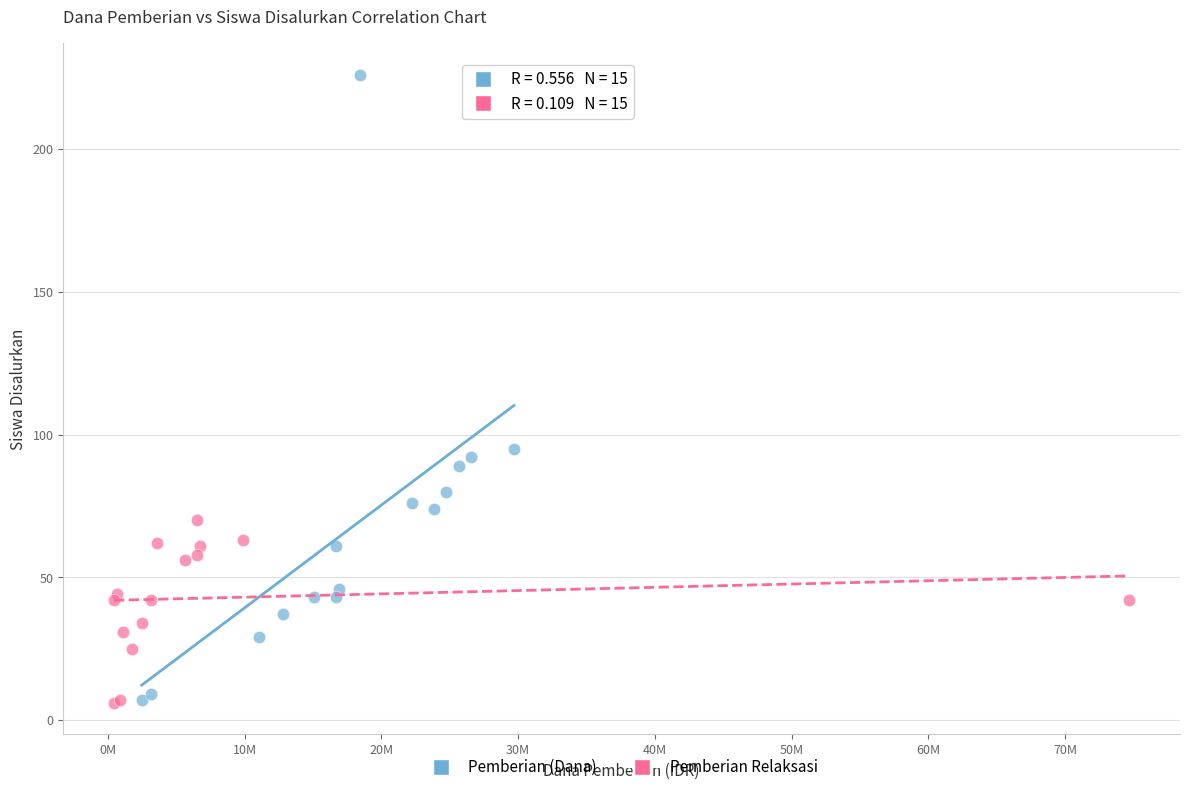

Which series contains the highest Y value?

Pemberian (Dana)